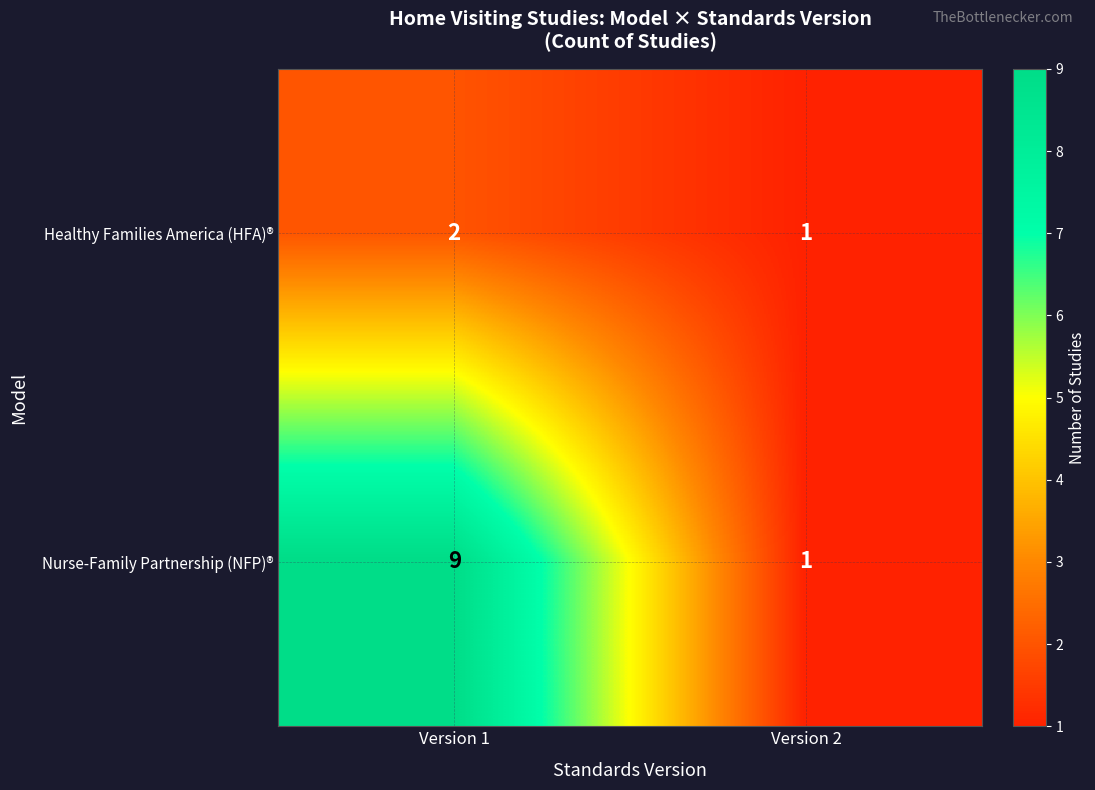

At Version 1, list the series in order from smallest to largest.

Healthy Families America (HFA)®, Nurse-Family Partnership (NFP)®